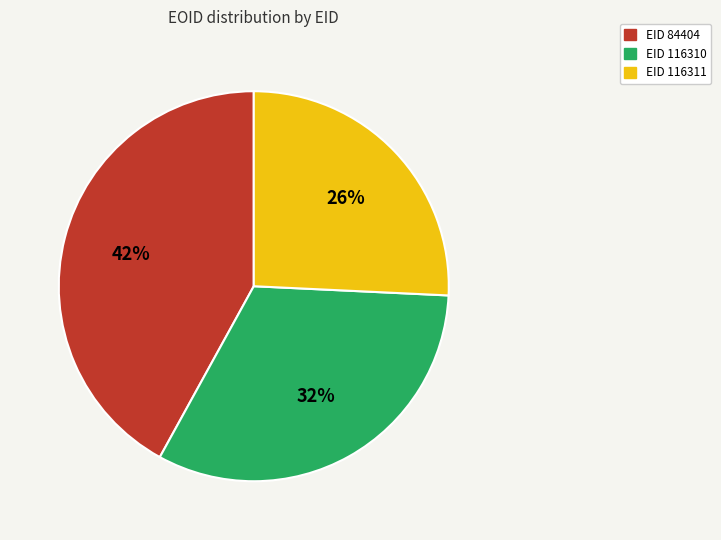

Is there a majority slice in this chart?

No